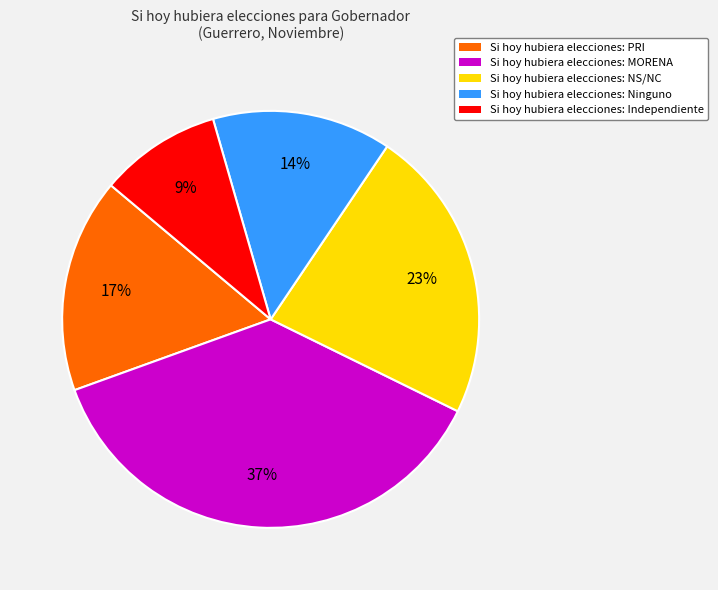

Is there a majority slice in this chart?

No